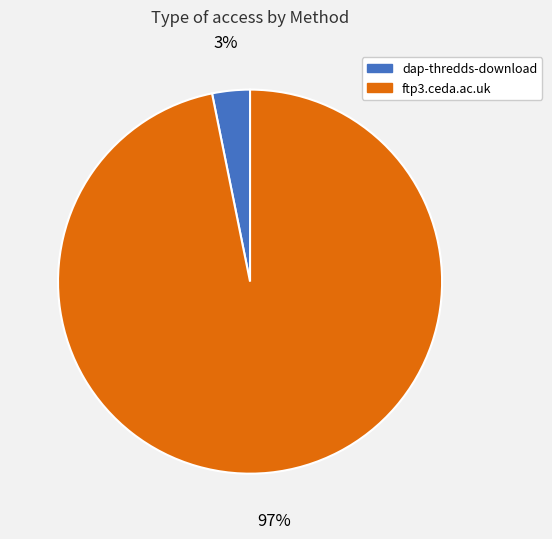

To the nearest percent, what portion does dap-thredds-download represent?

3%